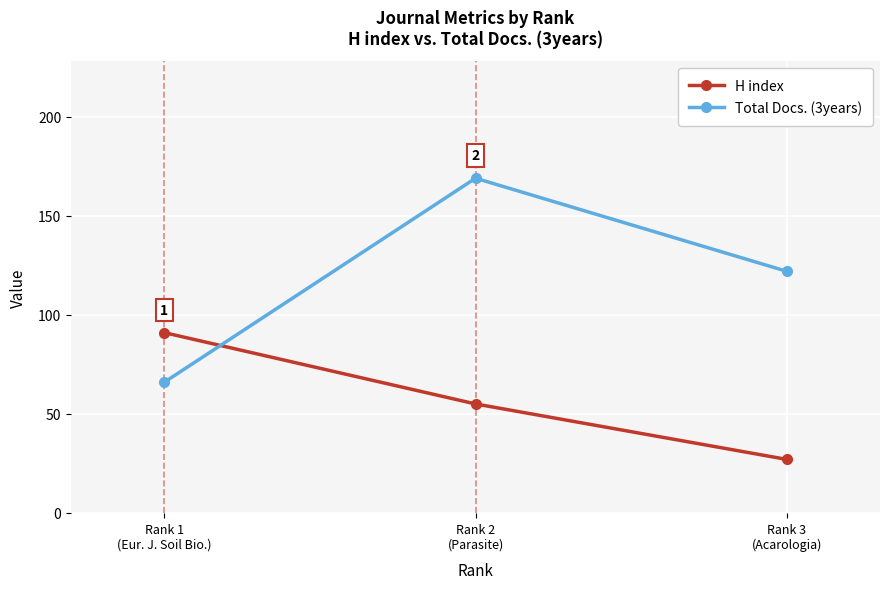

At which label does H index reach its minimum?

Rank 3
(Acarologia)